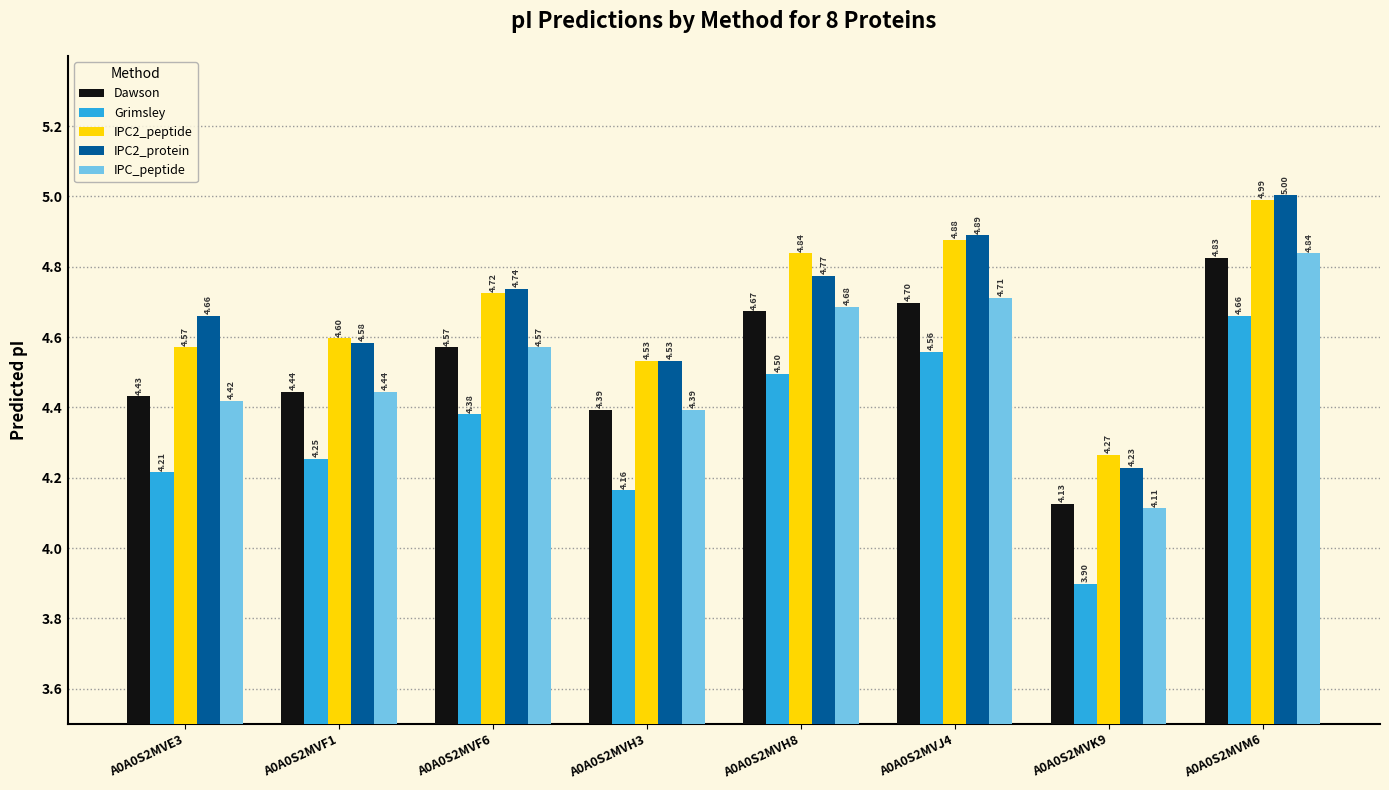

Which category has the highest value across all series?

A0A0S2MVM6